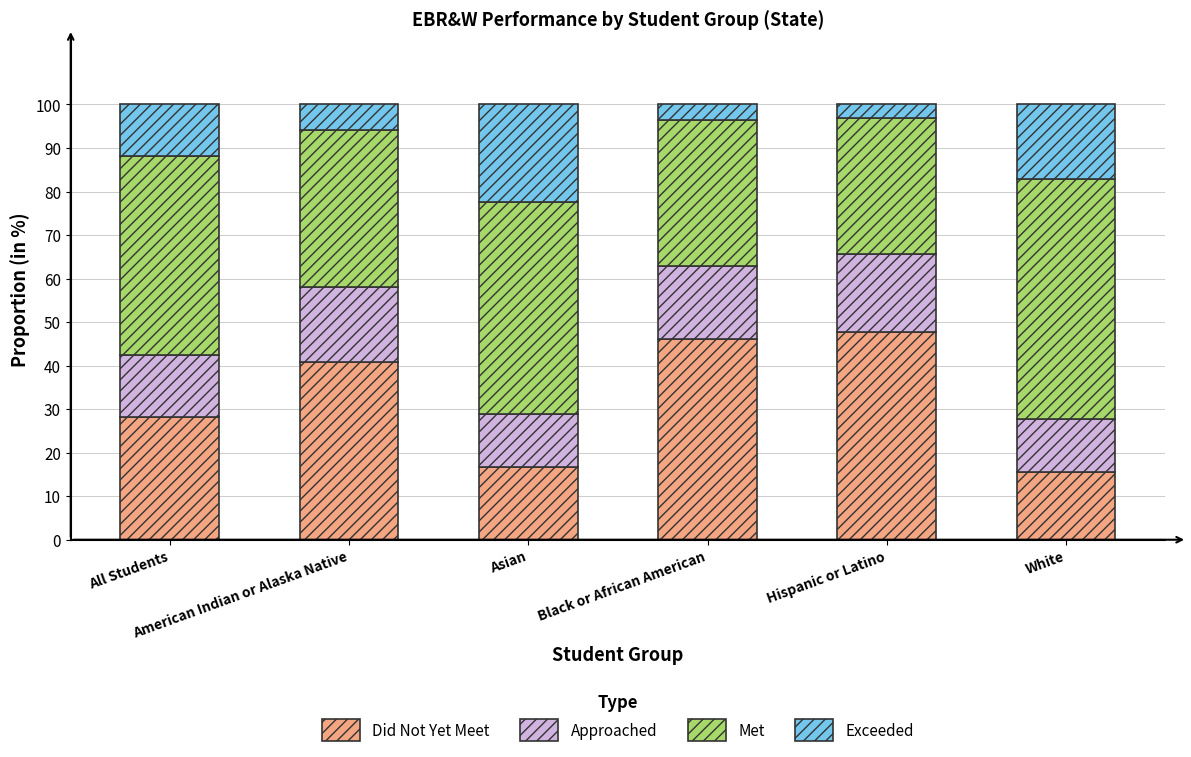

What is the highest value of the Did Not Yet Meet series?

47.8